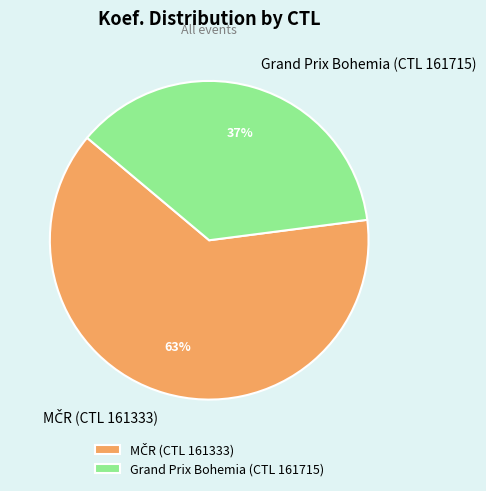

To the nearest percent, what portion does Grand Prix Bohemia (CTL 161715) represent?

37%